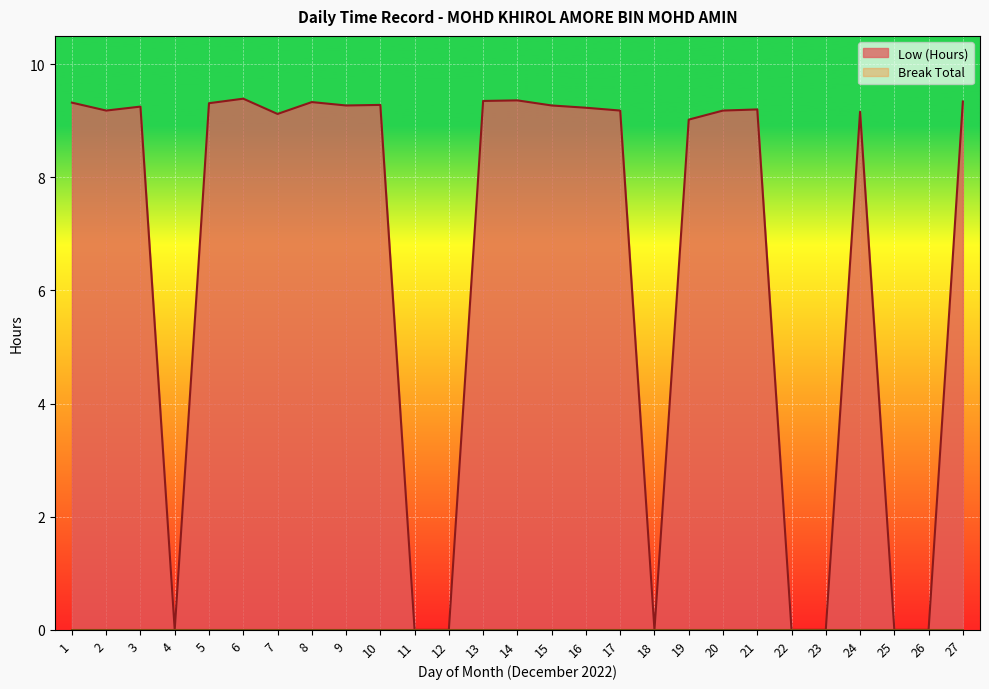

Reading left to right, extract all data points from this chart.

9.3	9.2	9.2	0.0	9.3	9.4	9.1	9.3	9.3	9.3	0.0	0.0	9.3	9.4	9.3	9.2	9.2	0.0	9.0	9.2	9.2	0.0	0.0	9.2	0.0	0.0	9.3